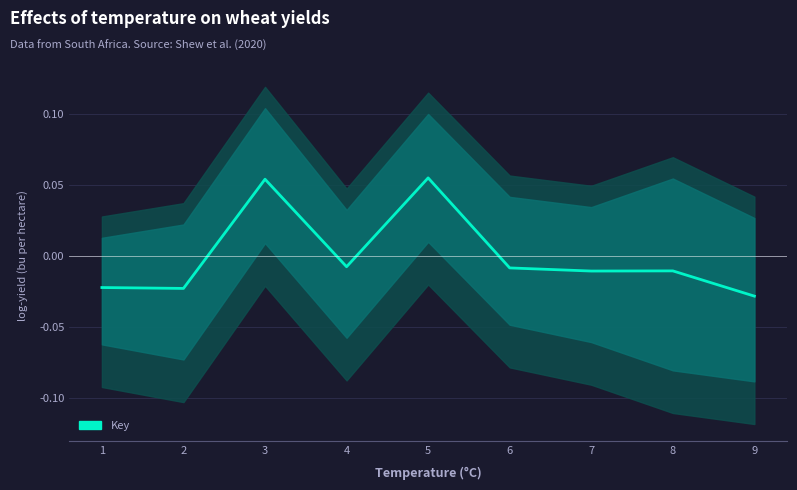

Count the number of values greater than 0.

2